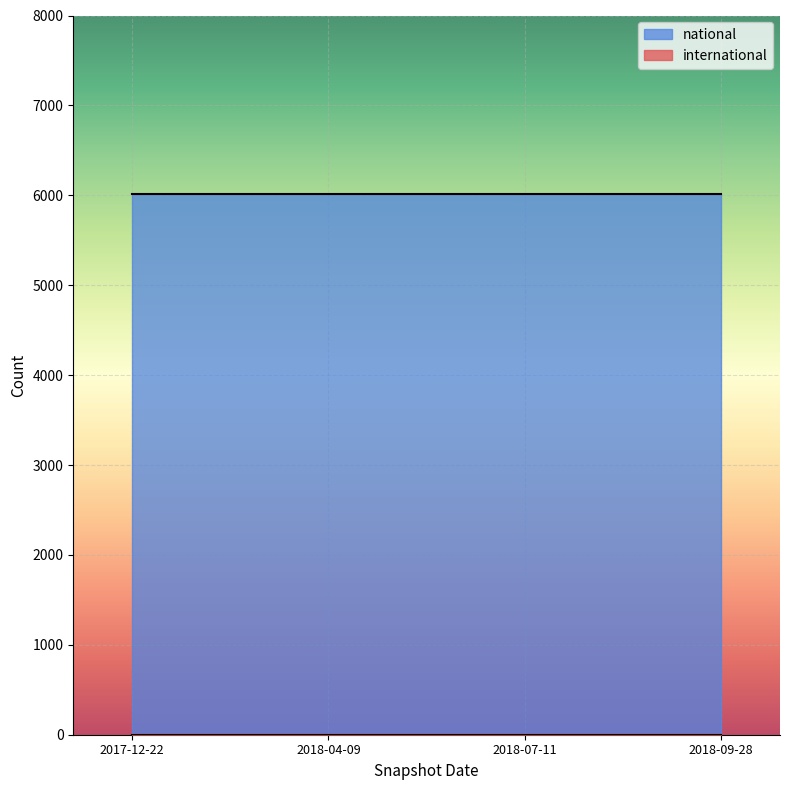

How many lines are shown in the chart?

2